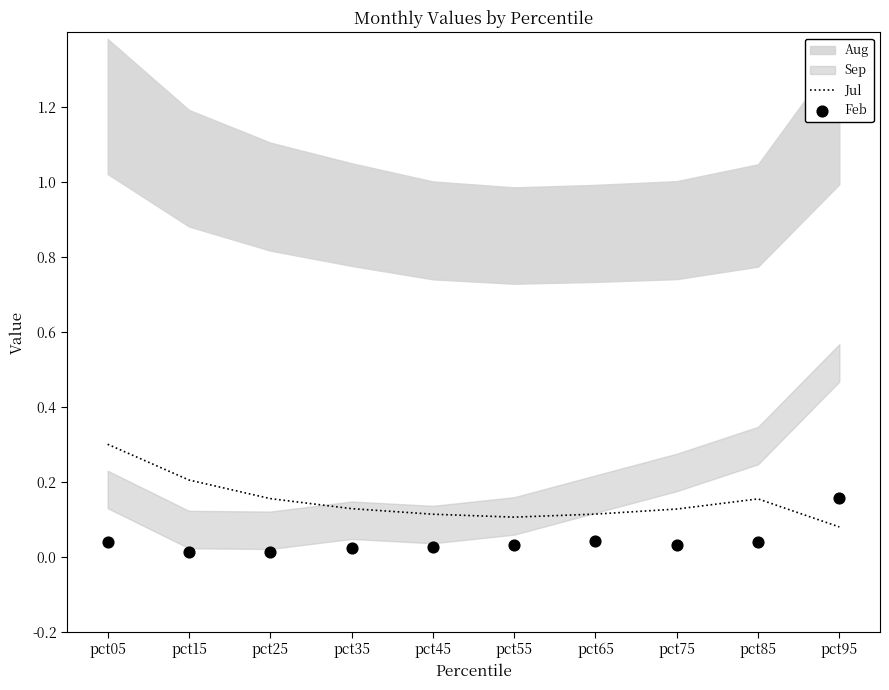

Which series contains the lowest Y value?

Feb